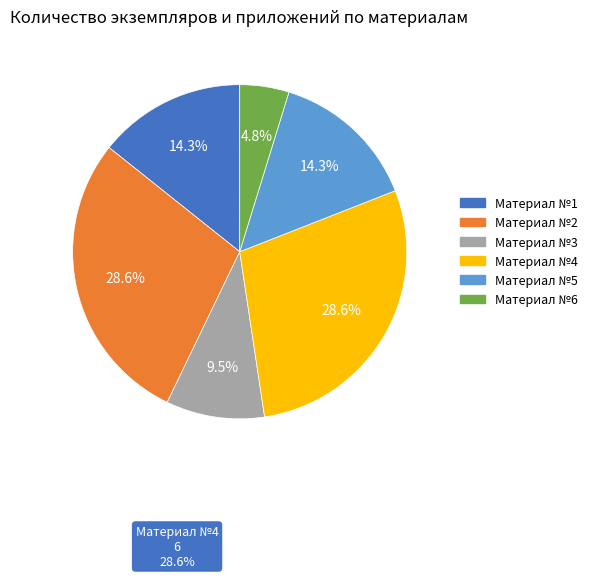

Is there any slice that represents more than half of the pie?

No